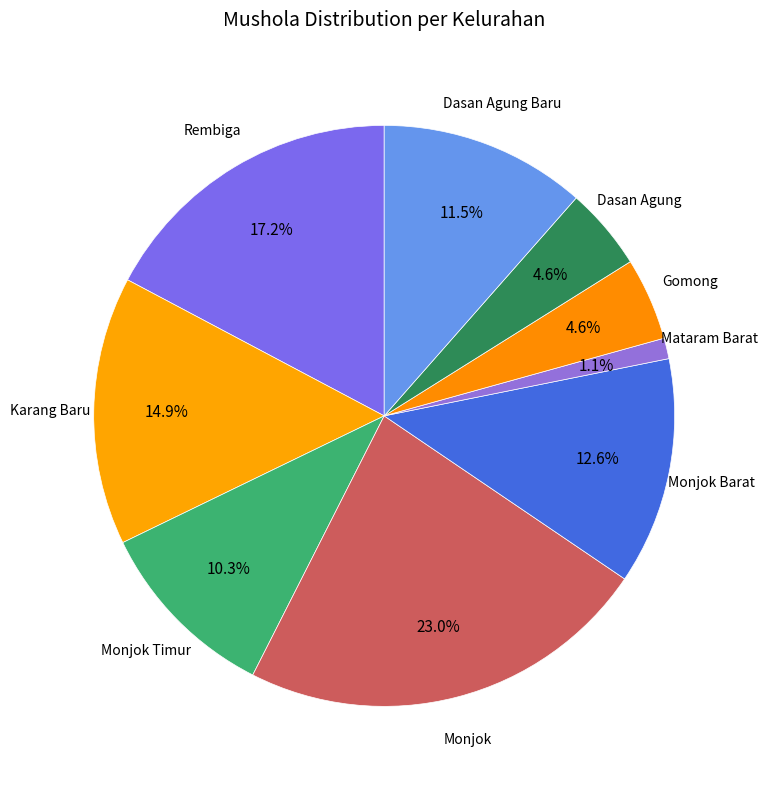

Which slice is the smallest?

Mataram Barat